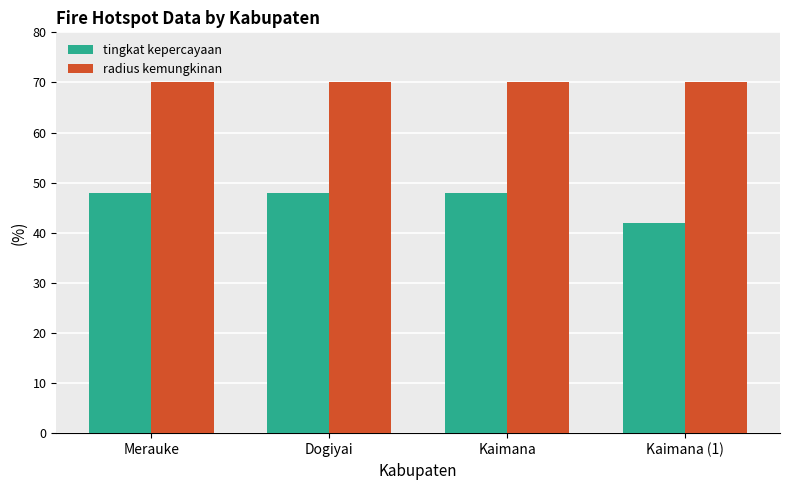

What is the label of the 1st bar from the left?

Merauke